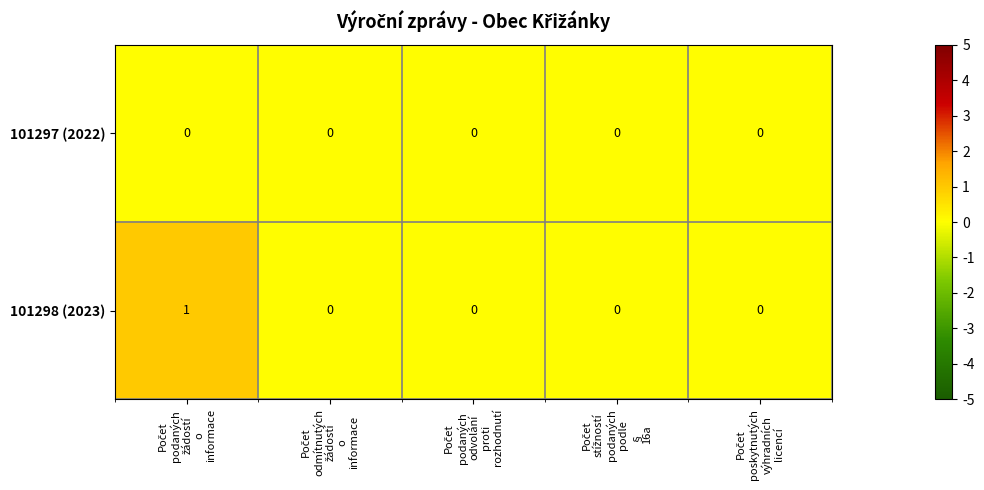

Which series has the largest total across all categories?

101298 (2023)